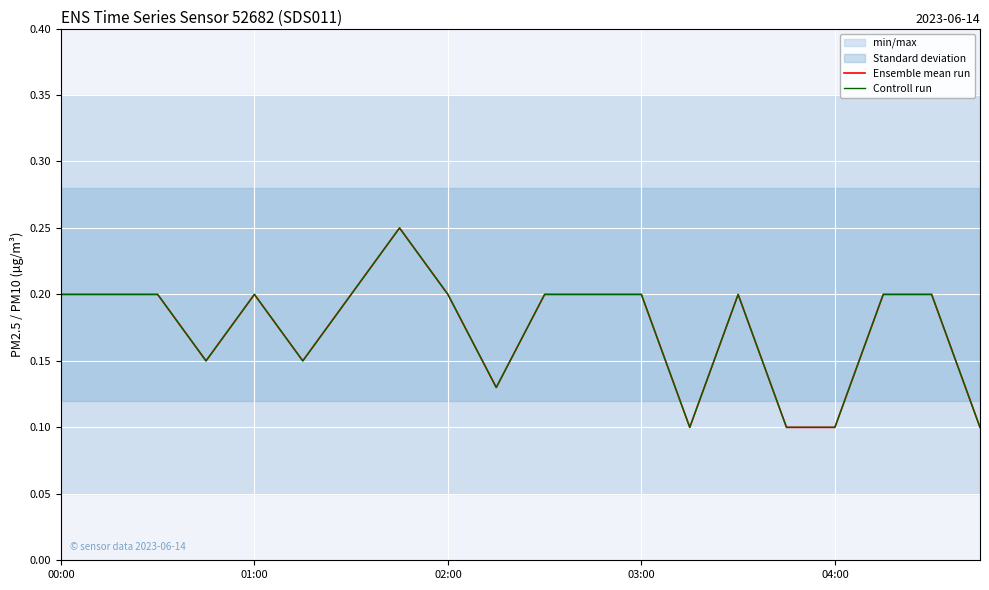

What is the total value across all series at 01:00?

0.4